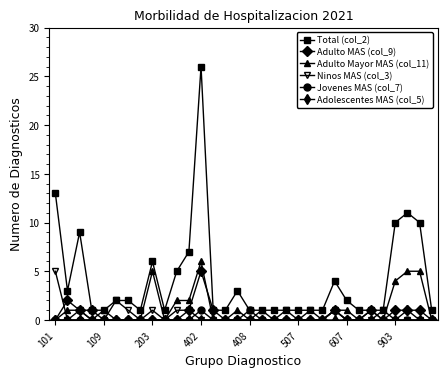

True or false: Jovenes MAS (col_7) has more than 0 points higher than both neighbors.

True